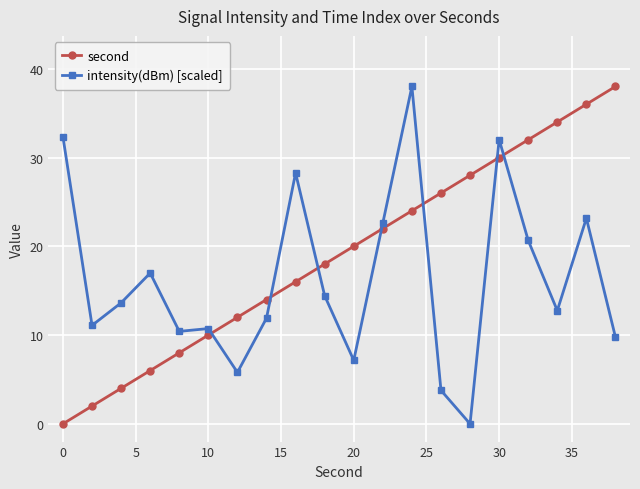

How many data points in second are less than 20?

10